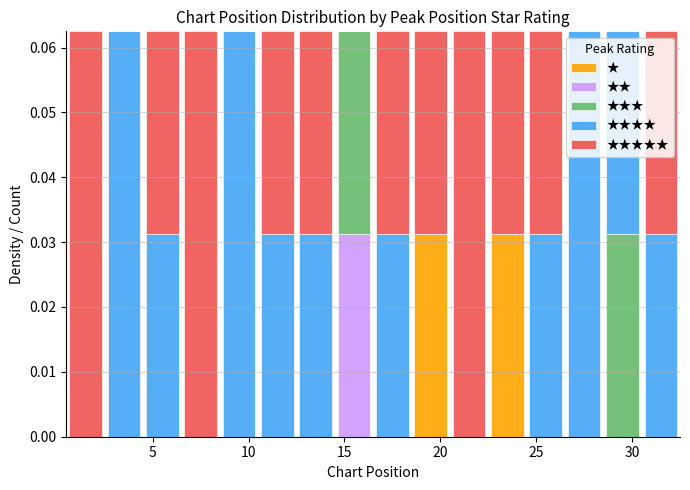

Reading left to right, transcribe this chart: for each stacked bar, give the range it covers on the x-axis and its total height. The values are not printed on the chart, so give them approximately, as read against the axis.

0.5 to 2.5: 0.063
2.5 to 4.5: 0.063
4.5 to 6.5: 0.063
6.5 to 8.5: 0.063
8.5 to 10.5: 0.063
10.5 to 12.5: 0.063
12.5 to 14.5: 0.063
14.5 to 16.5: 0.063
16.5 to 18.5: 0.063
18.5 to 20.5: 0.063
20.5 to 22.5: 0.063
22.5 to 24.5: 0.063
24.5 to 26.5: 0.063
26.5 to 28.5: 0.063
28.5 to 30.5: 0.063
30.5 to 32.5: 0.063